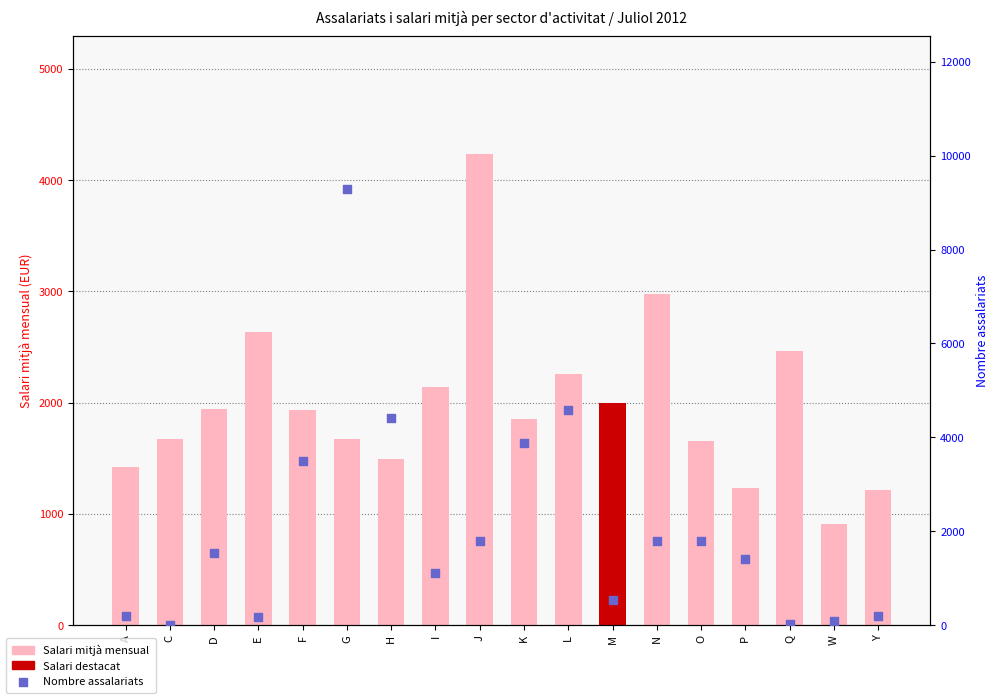

At which category is the sum across all series the highest?

G